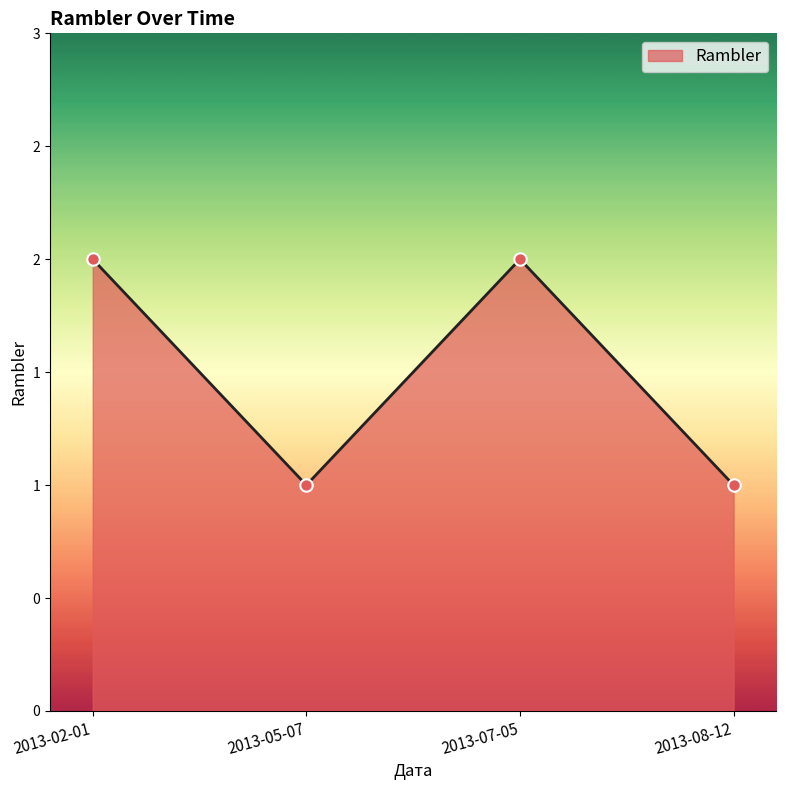

Which has a higher value, 2013-07-05 or 2013-05-07?

2013-07-05